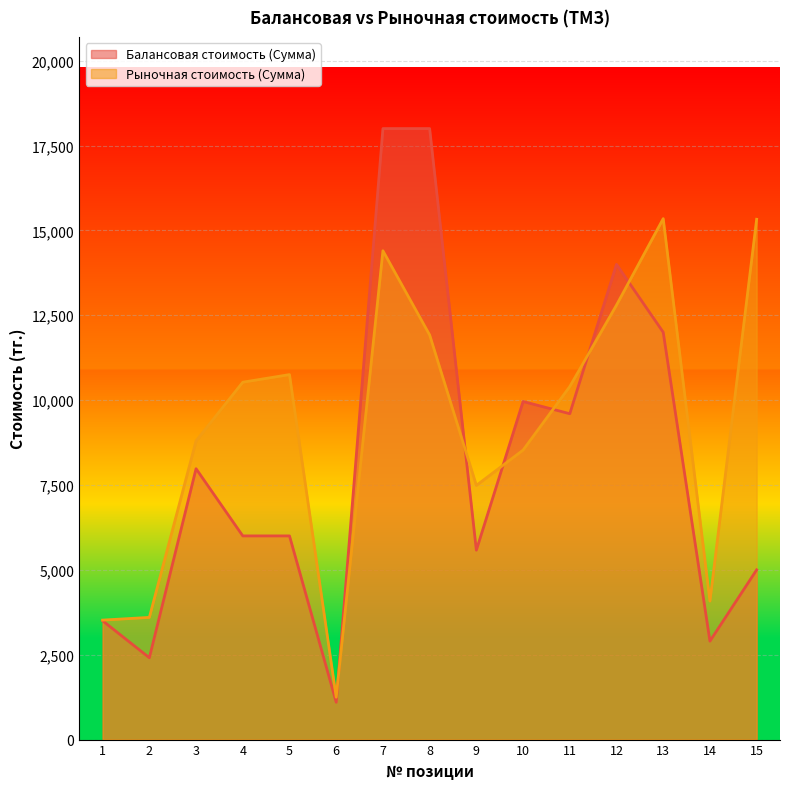

What are all the series names shown in the legend?

Балансовая стоимость (Сумма), Рыночная стоимость (Сумма)